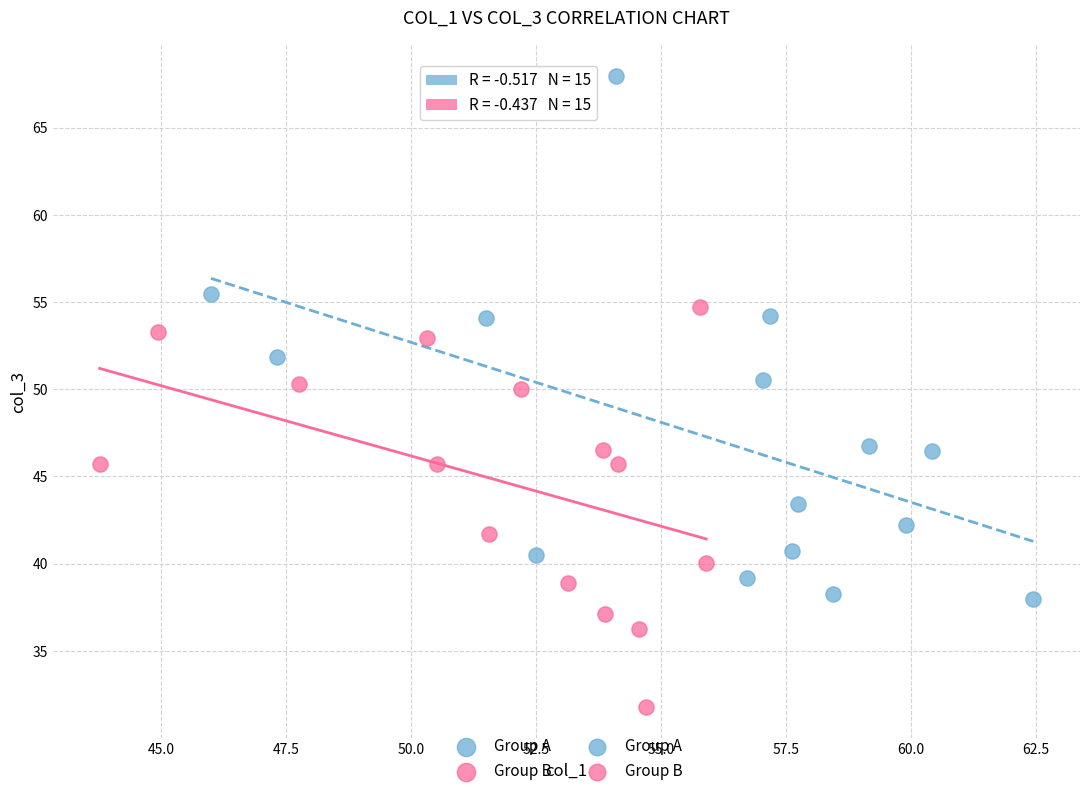

Which series reaches the maximum Y coordinate?

Group A